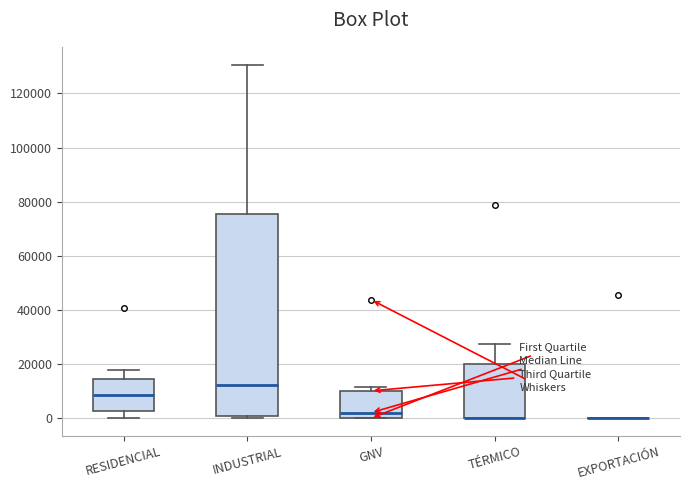

Comparing the boxes themselves (not the whiskers), which one is the tallest?

INDUSTRIAL